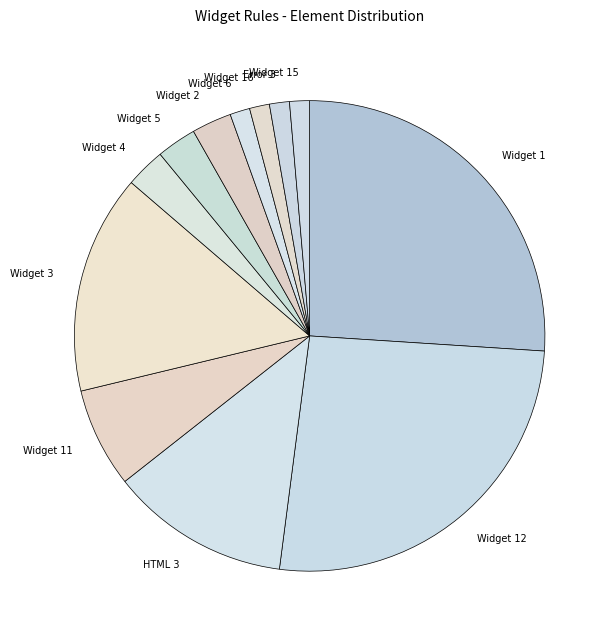

Does Widget 1 represent more than half of the total?

No